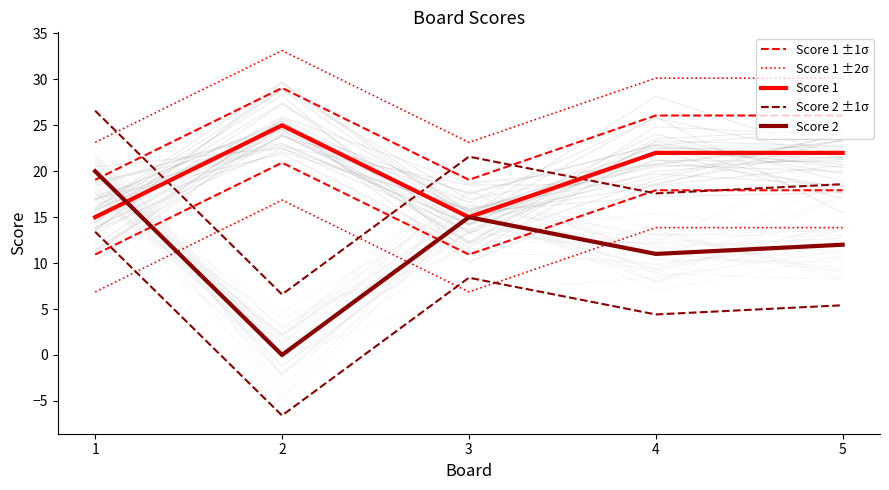

At which category does Score 2 reach its first local peak?

3